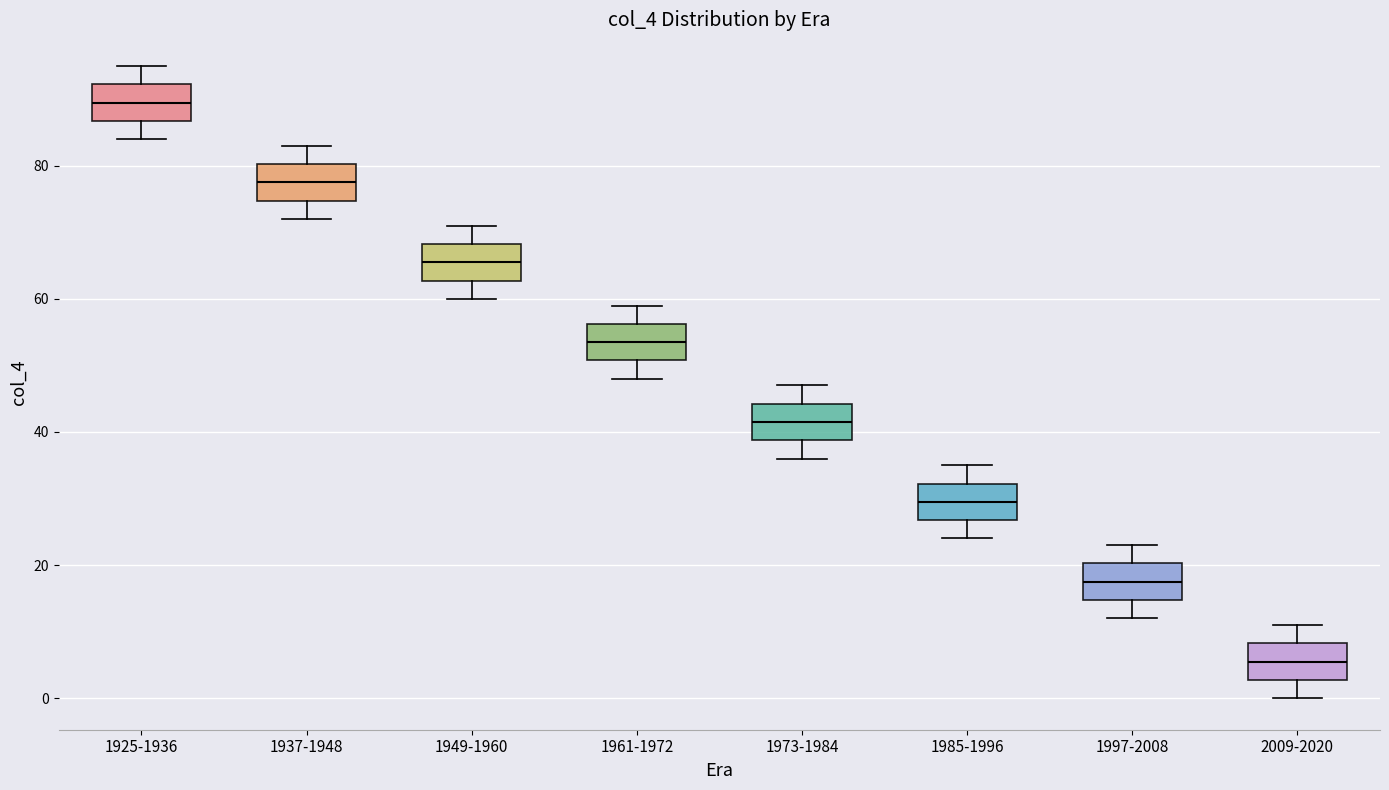

Which box has the highest median line?

1925-1936